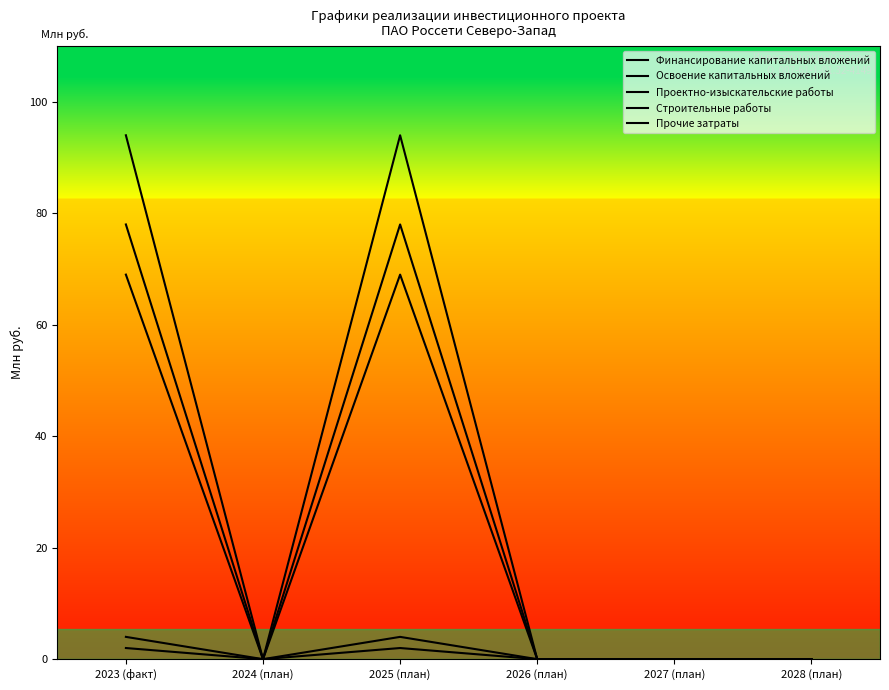

True or false: Прочие затраты and Строительные работы intersect in this chart.

False